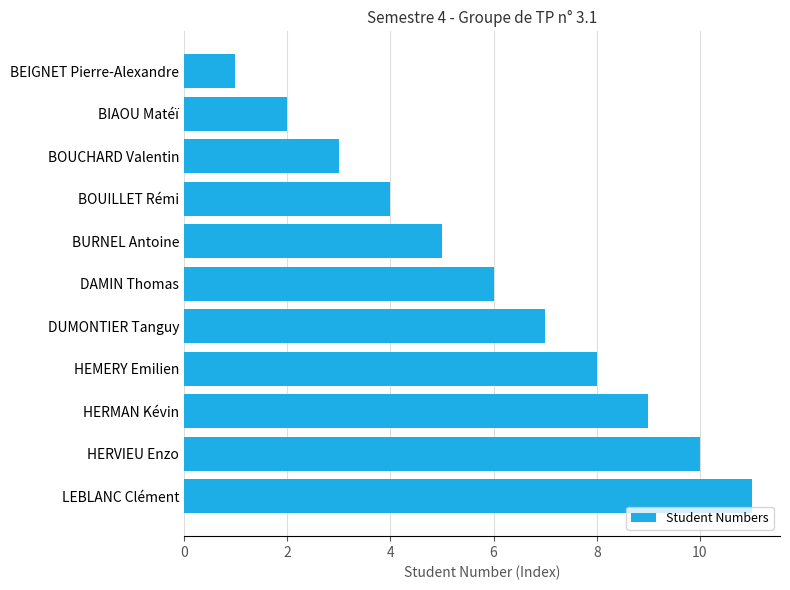

The chart shows a value of 5 at DUMONTIER Tanguy. True or false?

False